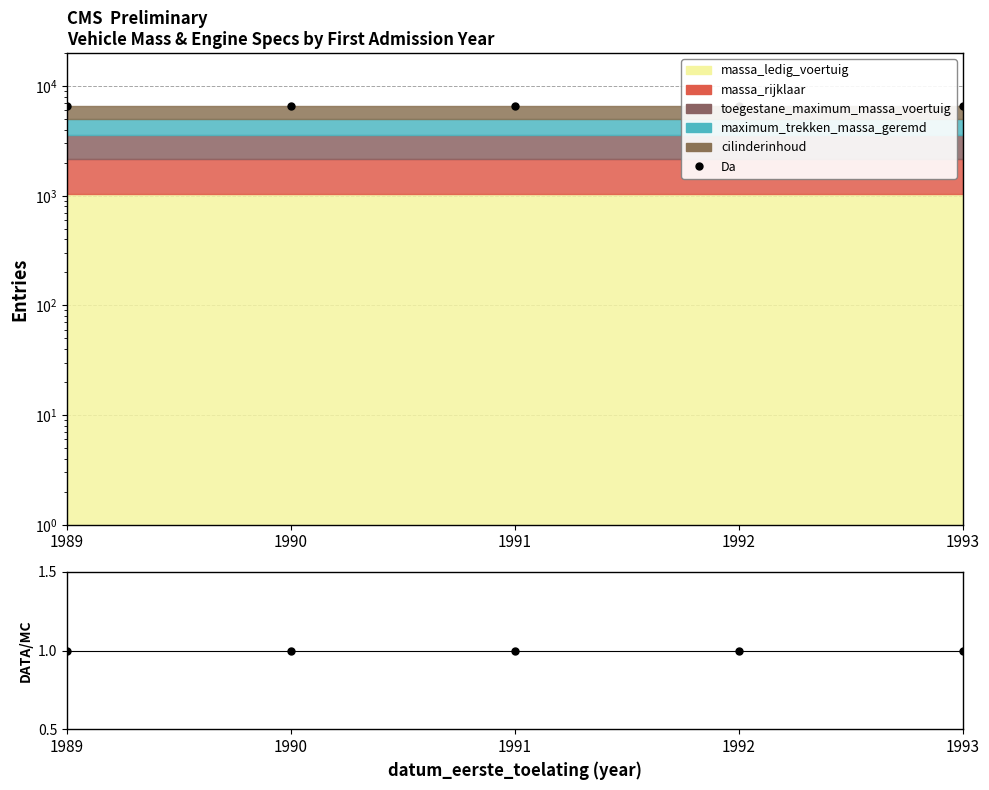

What is the maximum value for Da?

6650